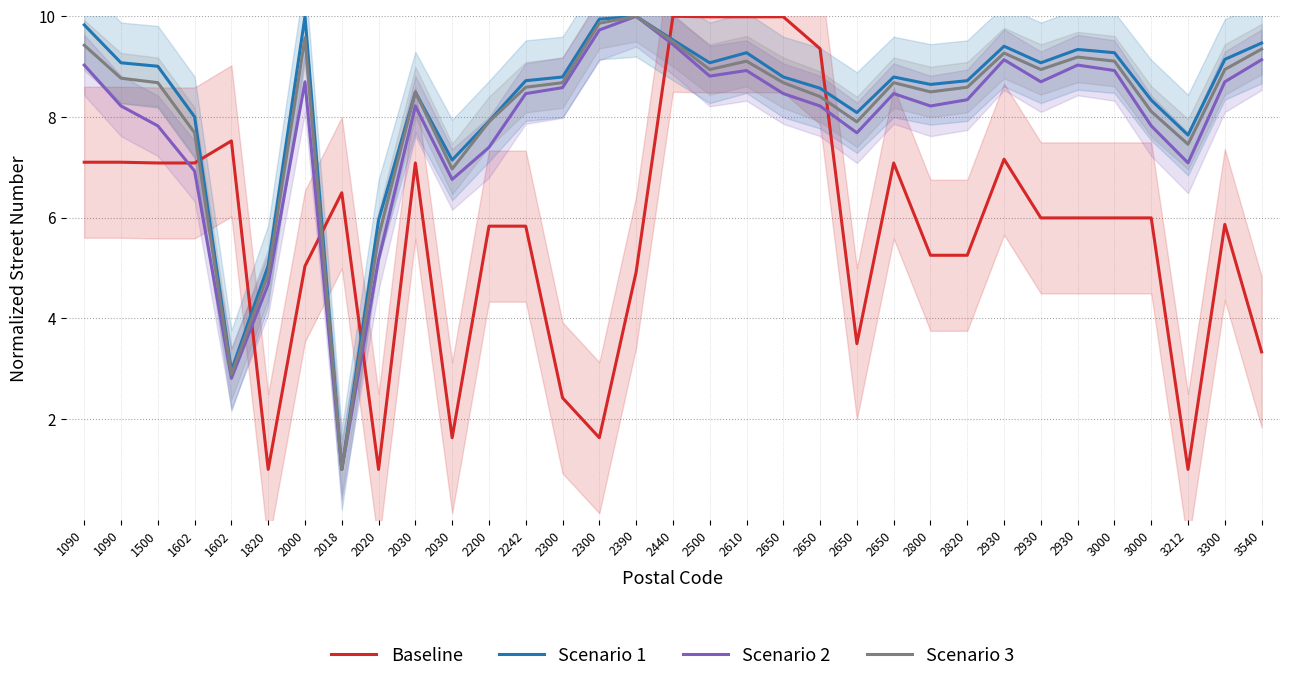

What is the sum of the Scenario 2 values at 2650 and 2020?

13.4